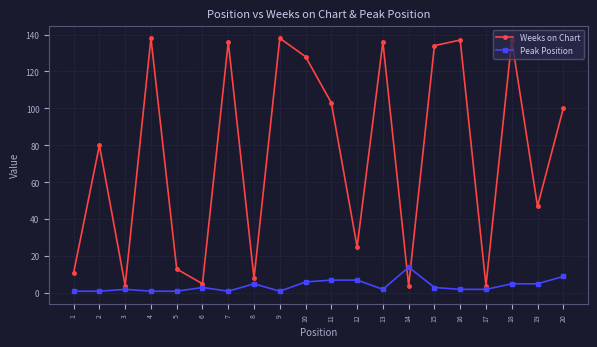

Is this an area chart (filled region under the line)?

No